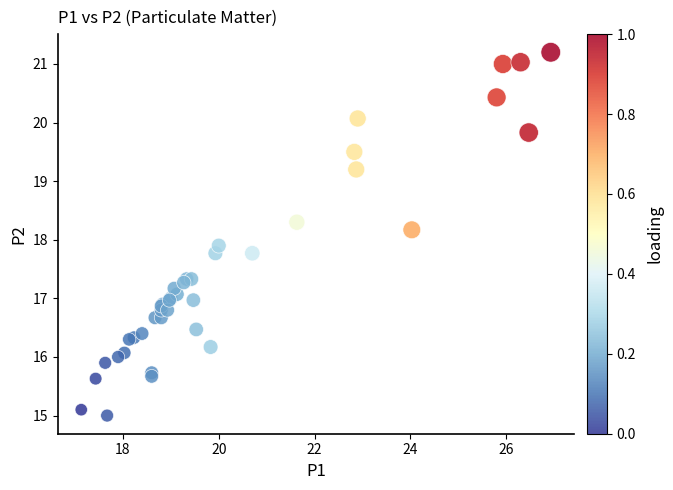

What Y value in the scatter plot is closest to 18?

17.9